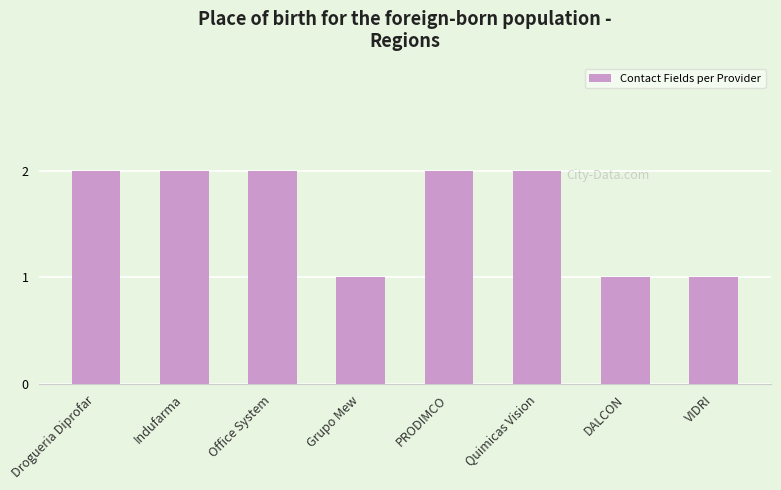

Approximately how many times larger is the value at Office System compared to Grupo Mew?

2.0